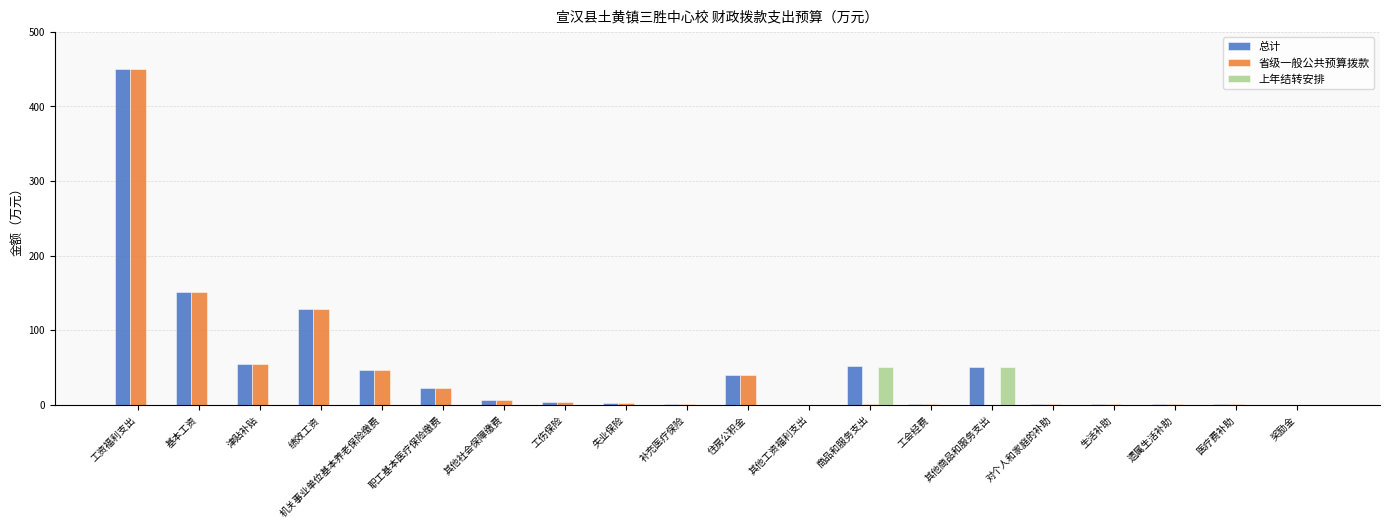

What are all the series names shown in the legend?

总计, 省级一般公共预算拨款, 上年结转安排